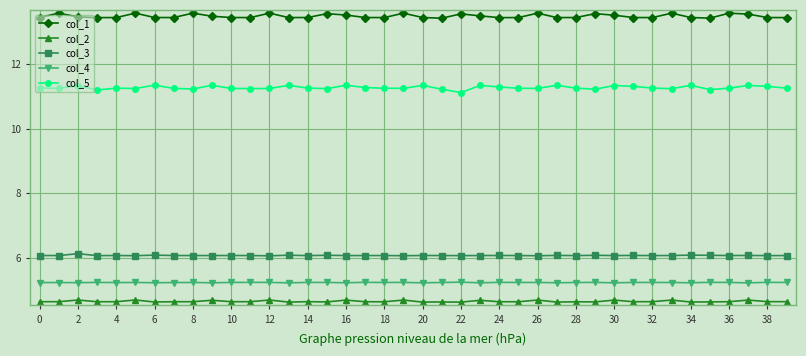

What is the highest value of the col_5 series?

11.3